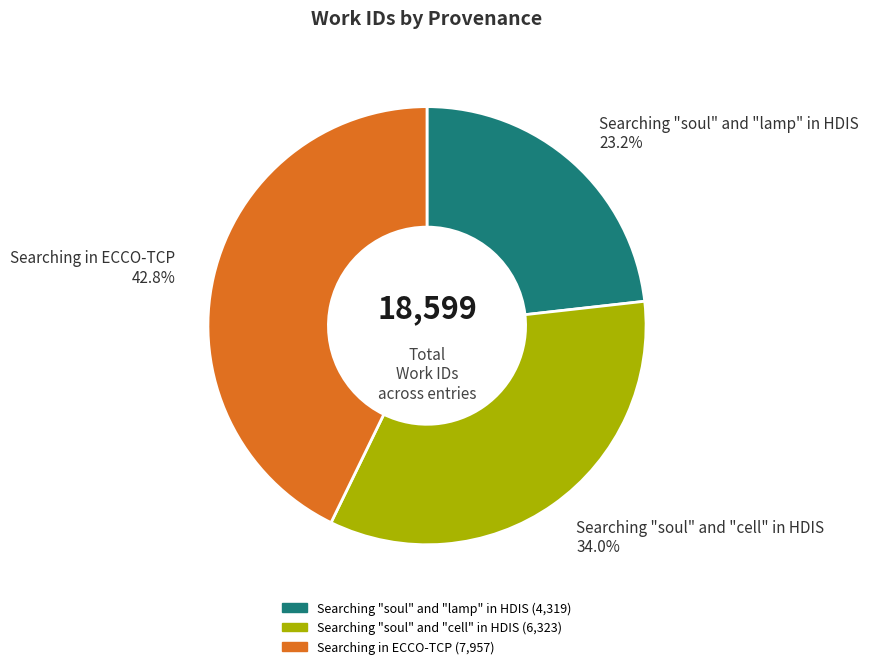

What percentage is the Searching in ECCO-TCP slice, to the nearest percent?

43%